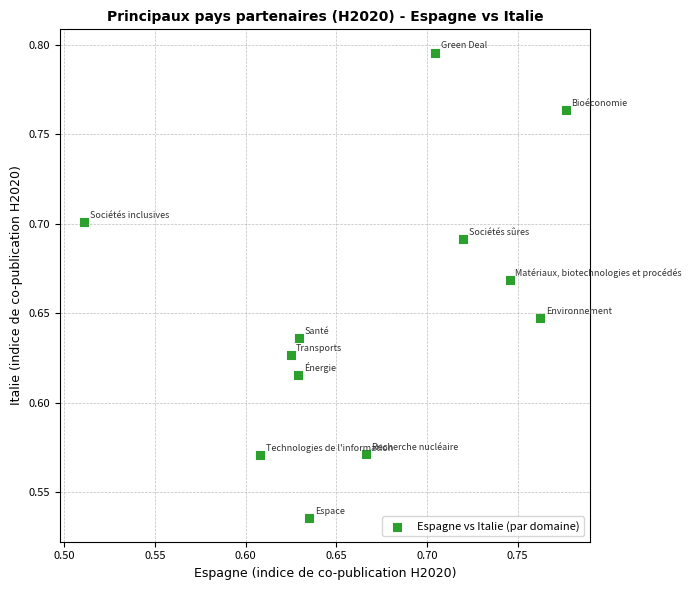

What is the range of Y values (max minus min)?

0.3